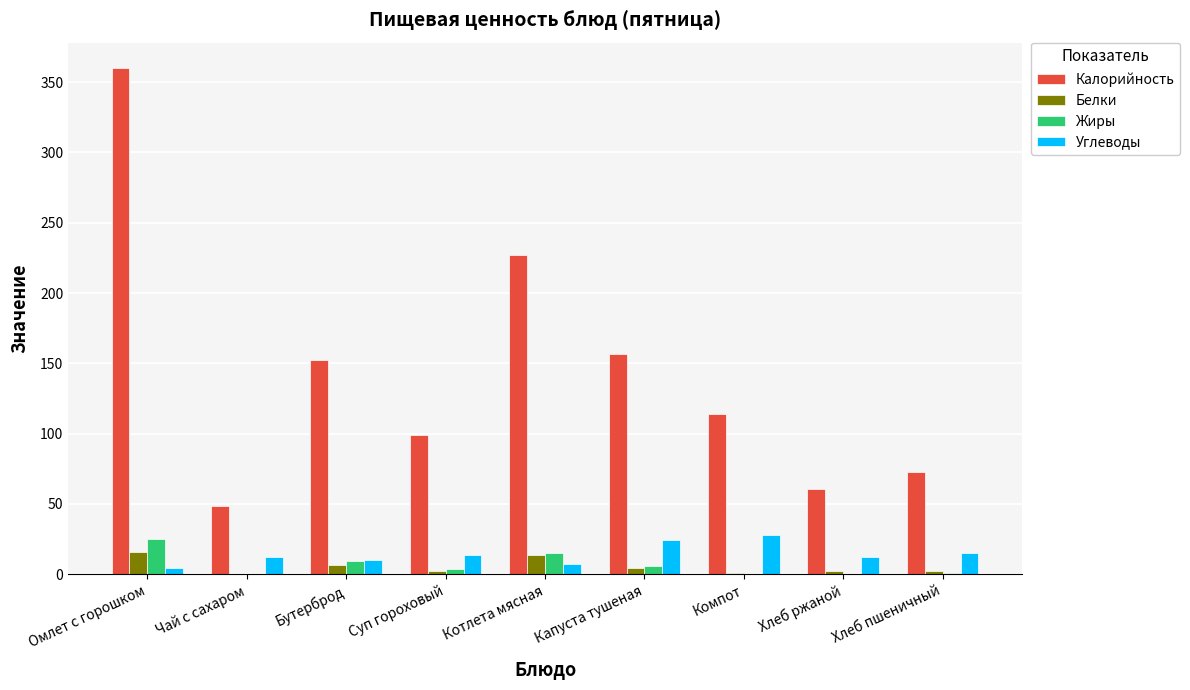

What are all the series names shown in the legend?

Калорийность, Белки, Жиры, Углеводы